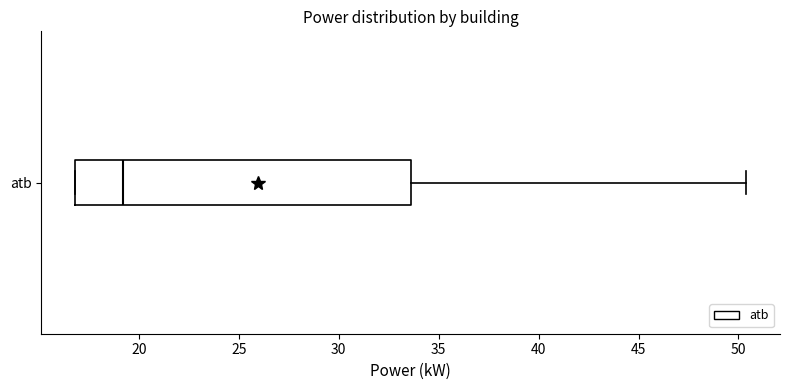

Read this box plot against the x-axis: the position of the median line, the range covered by the box, and the ends of both whiskers. The values are not printed on the chart, so give them approximately, as read against the axis.

median 19.0, box 17.0 to 33.5, whiskers 17.0 to 50.5